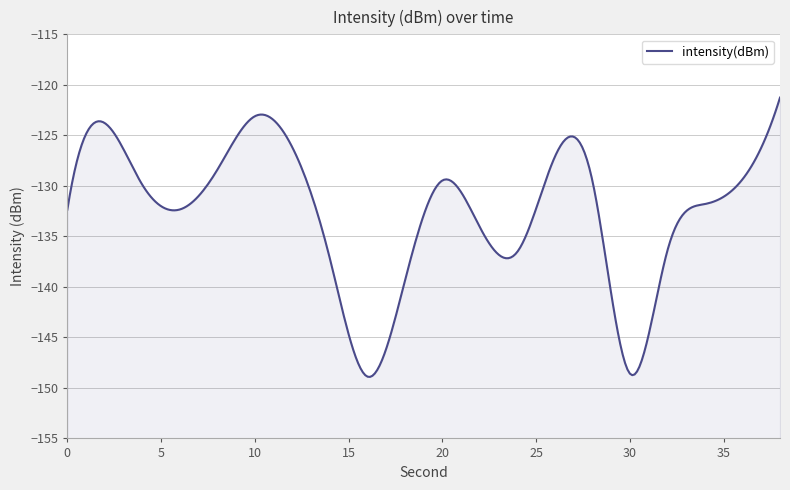

True or false: the data shows -129.5 at 28.

True